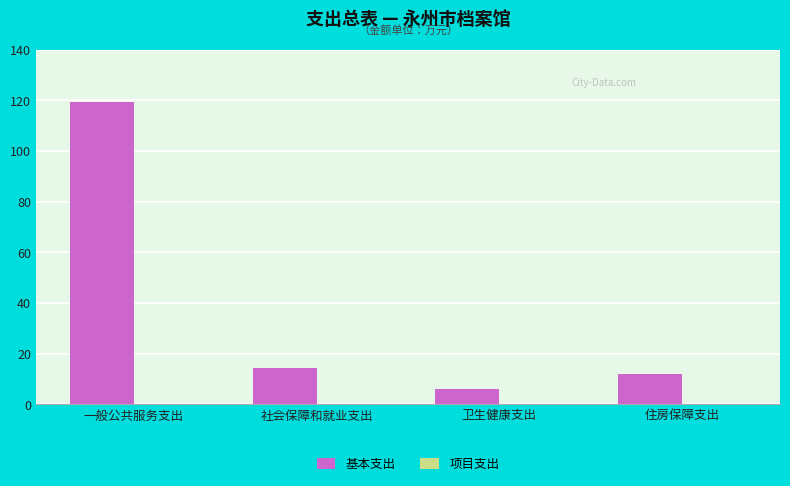

Which has a higher value, 住房保障支出 or 卫生健康支出?

住房保障支出